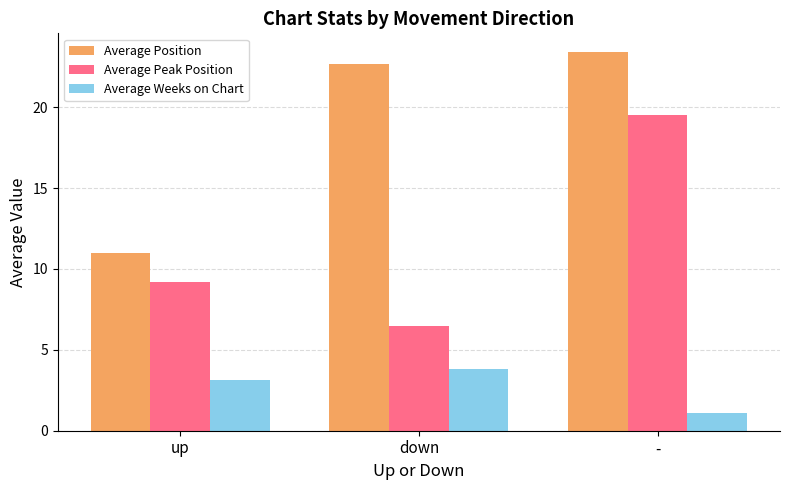

At up, list the series in order from largest to smallest.

Average Position, Average Peak Position, Average Weeks on Chart